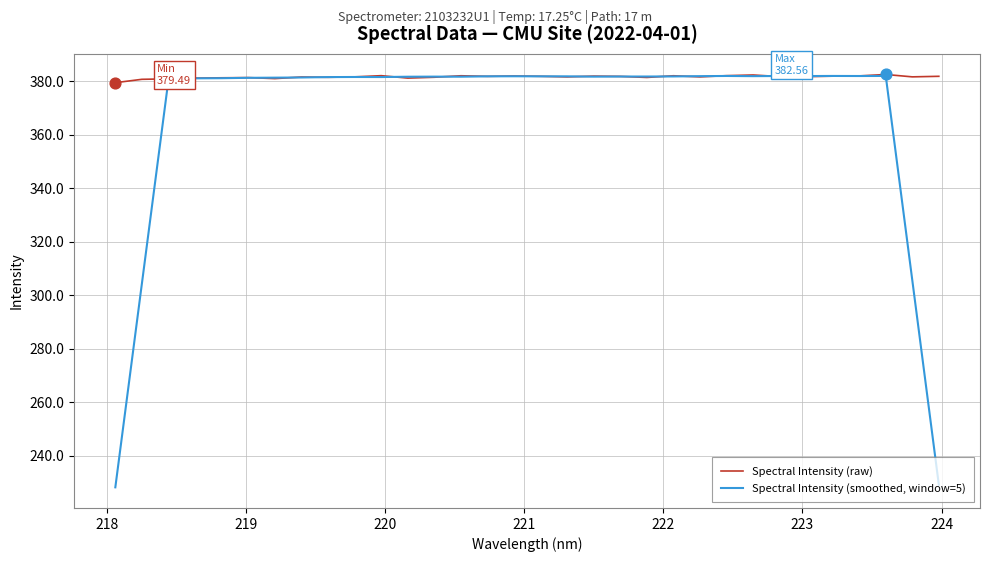

Which series has the widest spread of values?

Spectral Intensity (smoothed, window=5)